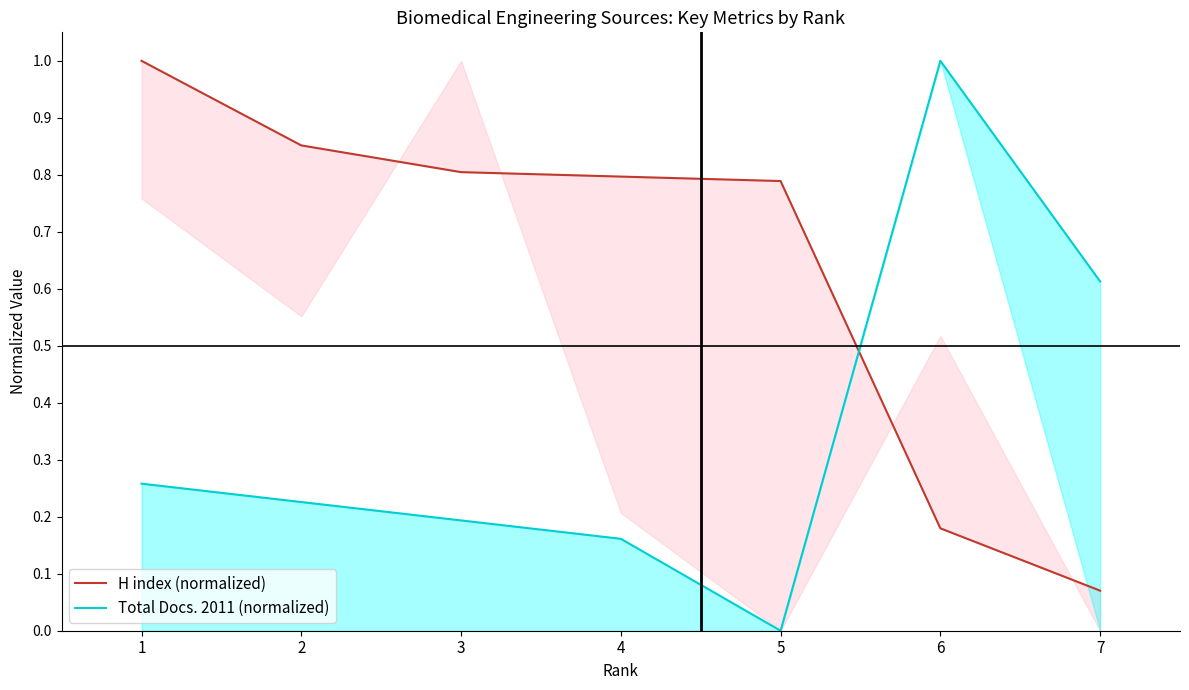

Is the value of Total Docs. 2011 (normalized) at 6 greater than the value of H index (normalized) at 5?

Yes